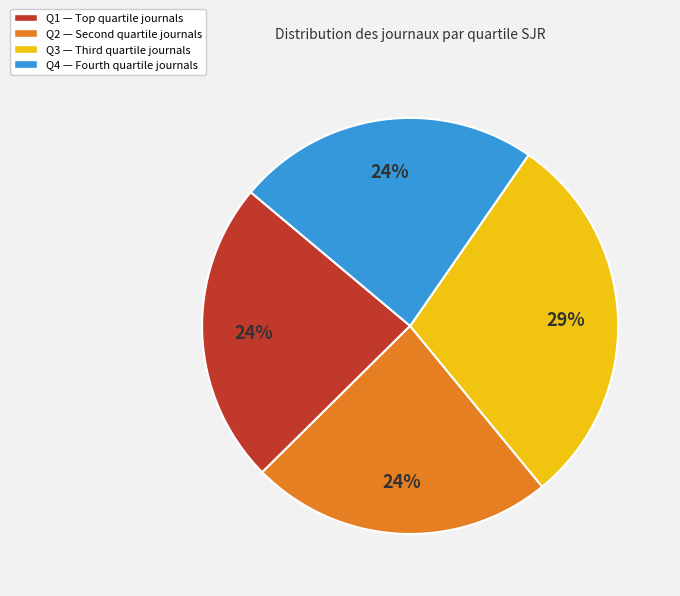

Do Q1 and Q3 together represent more than half of the pie?

Yes